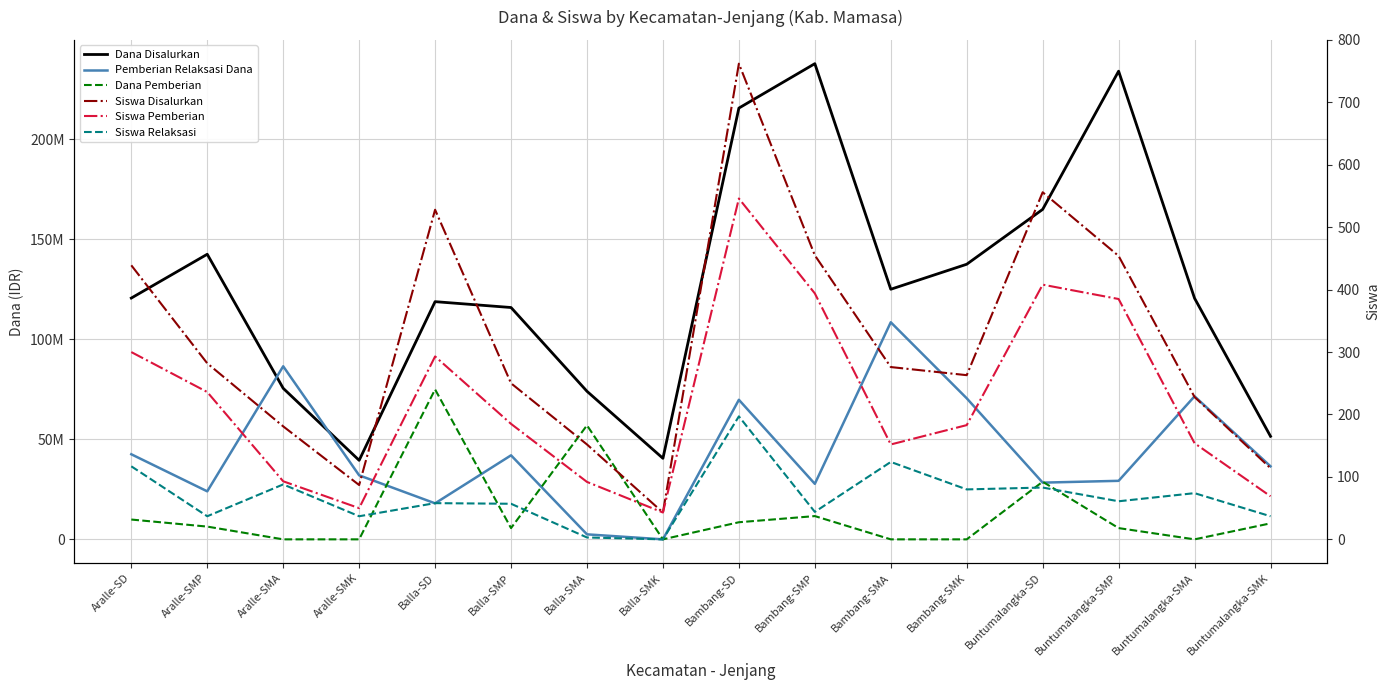

At how many categories does at least one series exceed 233669884?

2